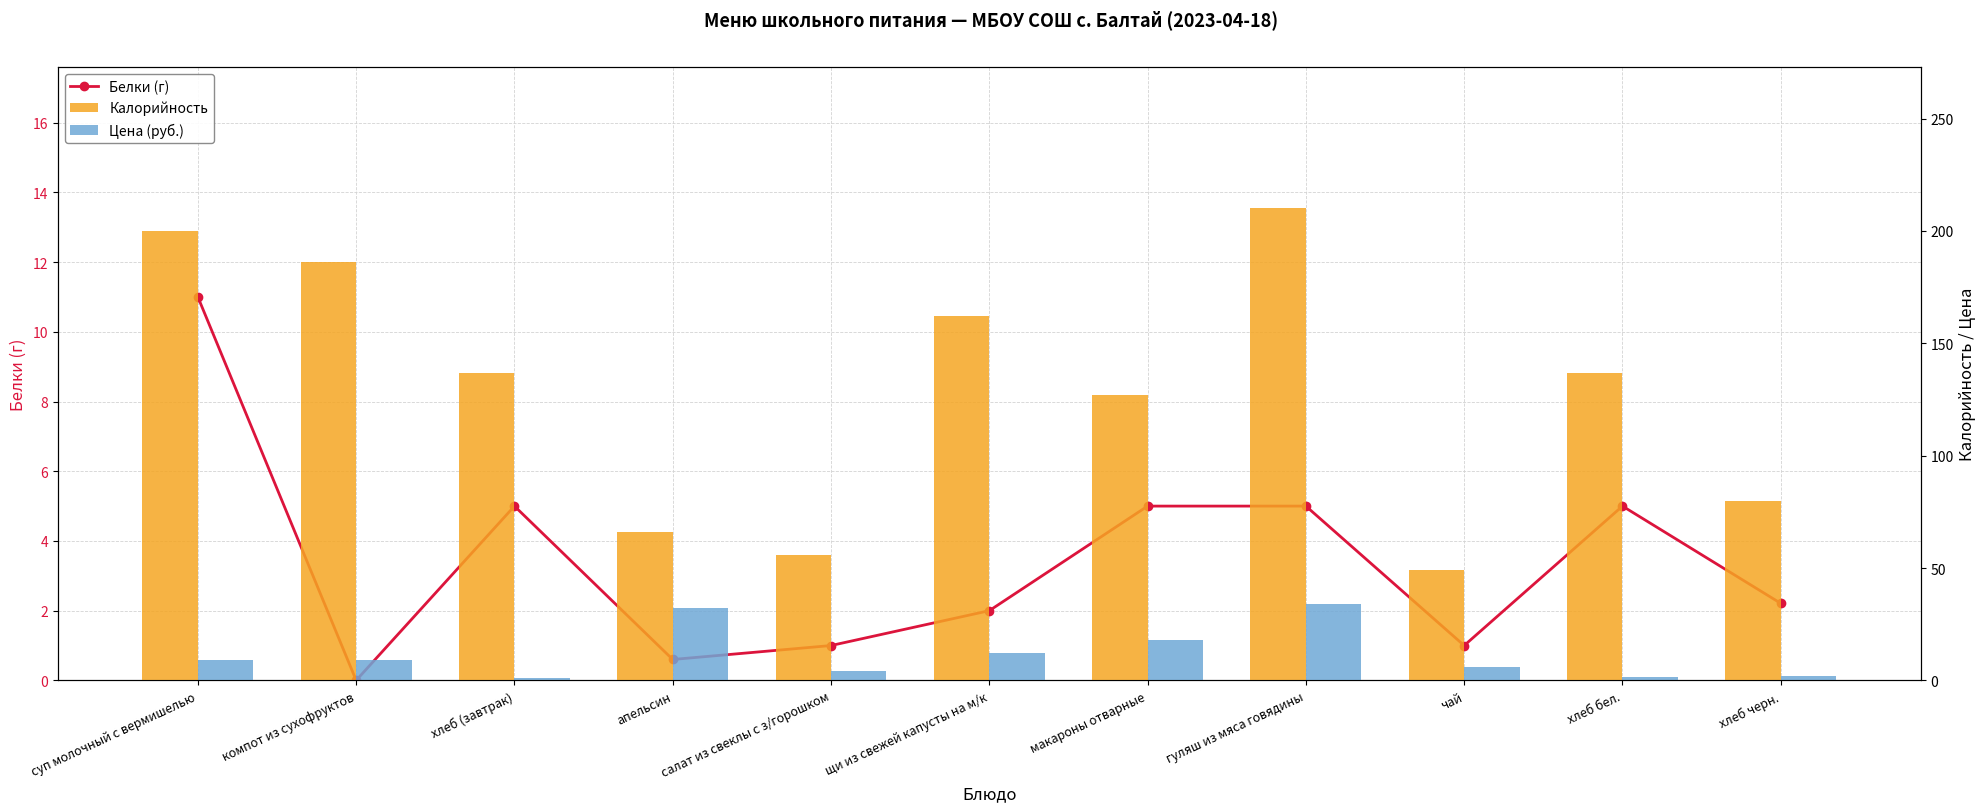

What is the label of the 10th bar from the left?

хлеб бел.